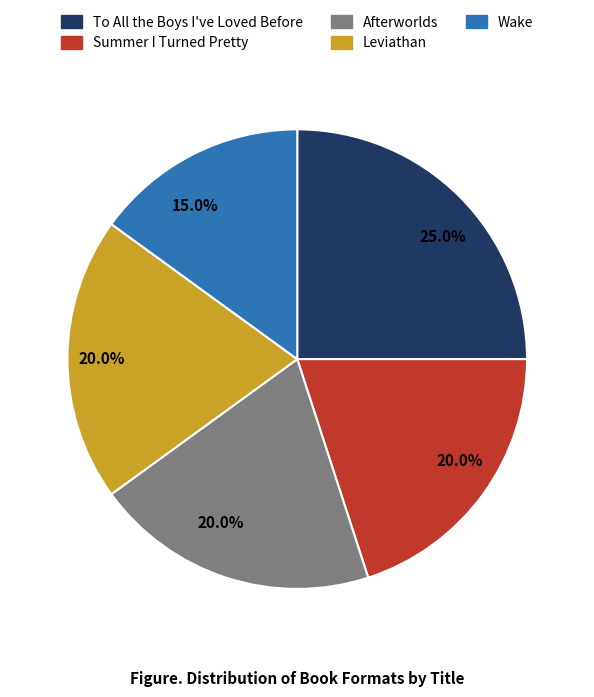

Approximately how many times larger is the value at Leviathan compared to Afterworlds?

1.0